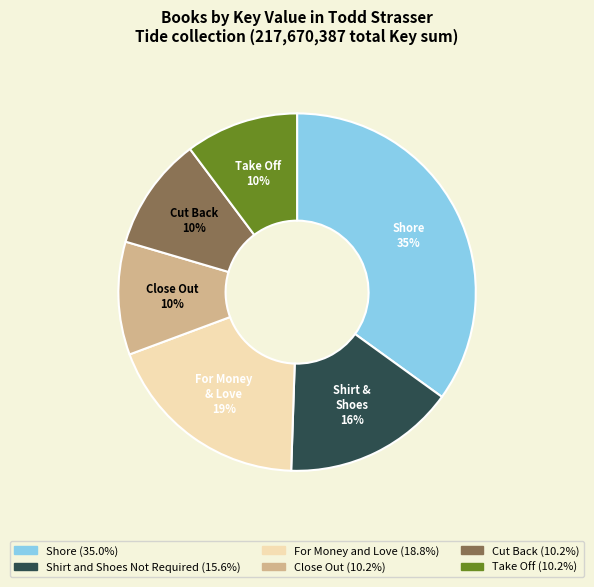

Is there a majority slice in this chart?

No